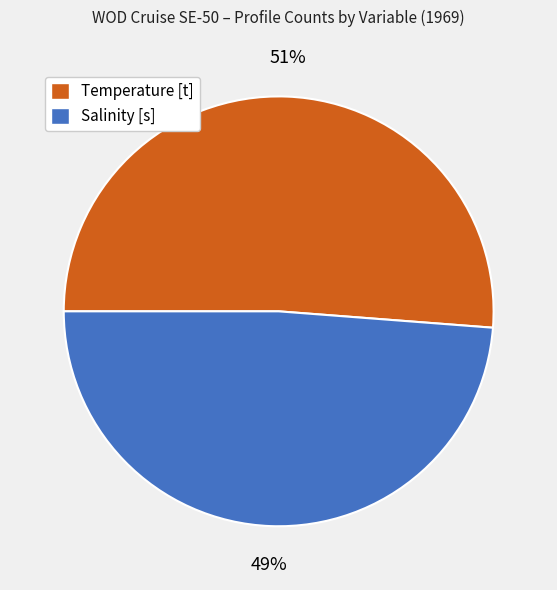

Does any single category account for the majority?

Yes